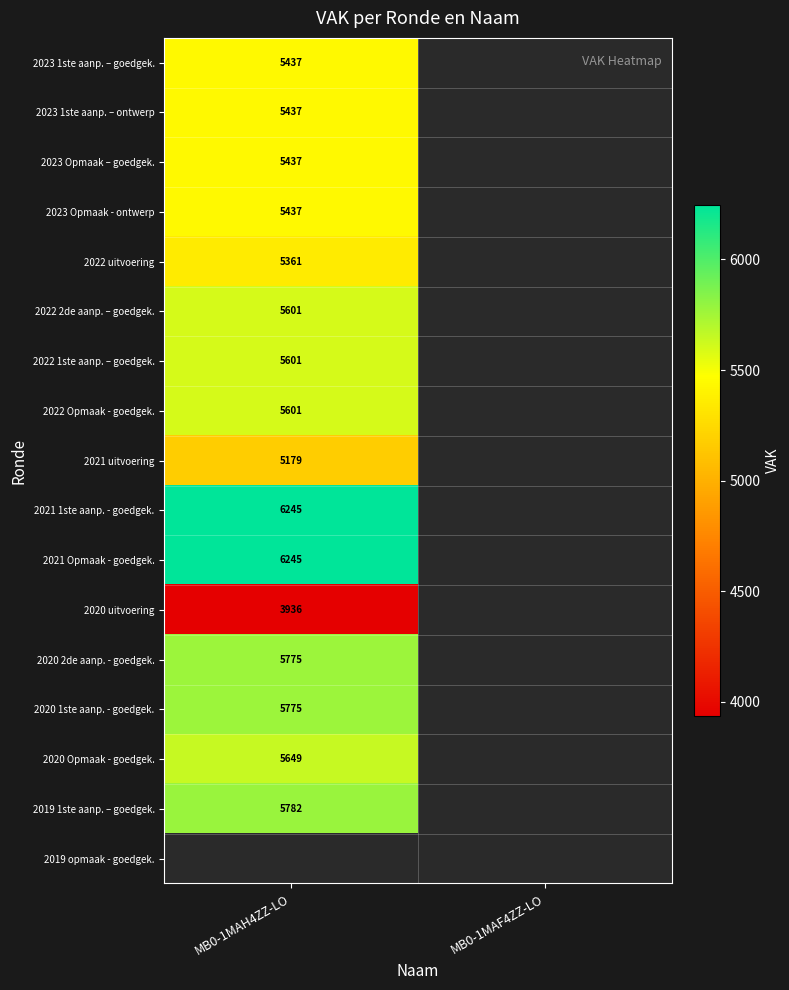

What is the maximum value shown in the chart?

6245.0